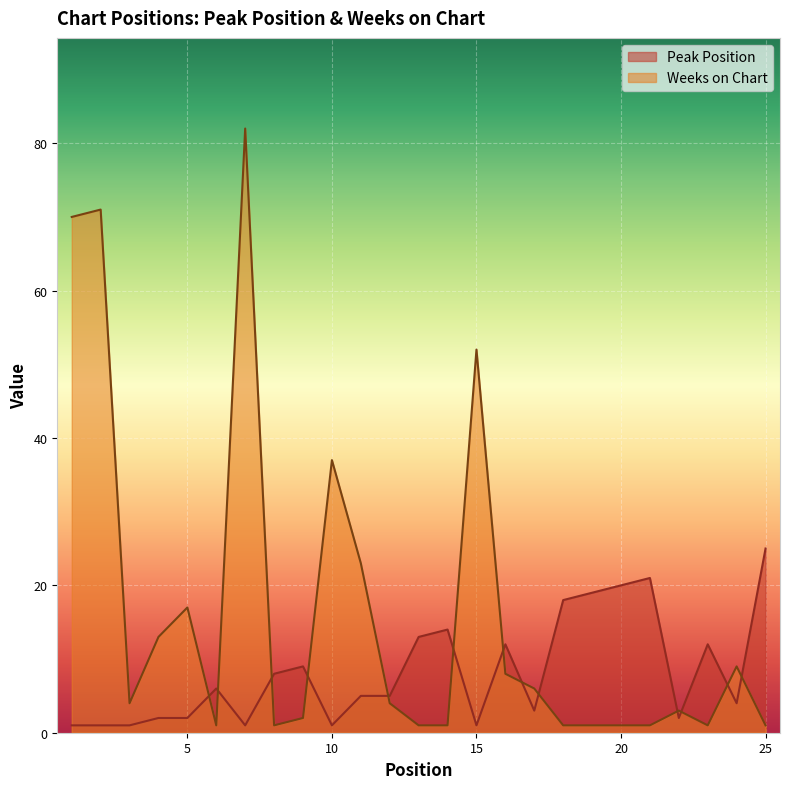

Is it true that Peak Position equals 1 at 15?

True